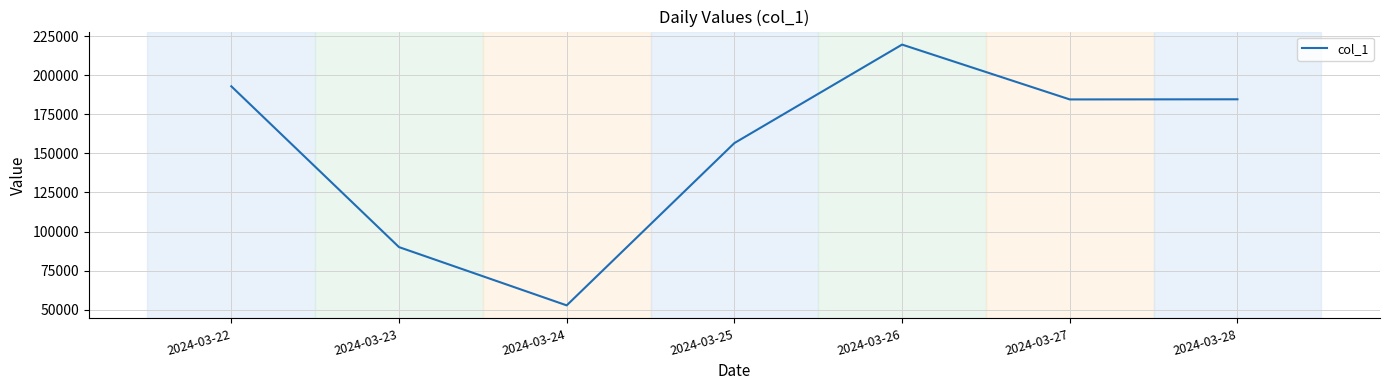

Where is the first local maximum?

2024-03-26